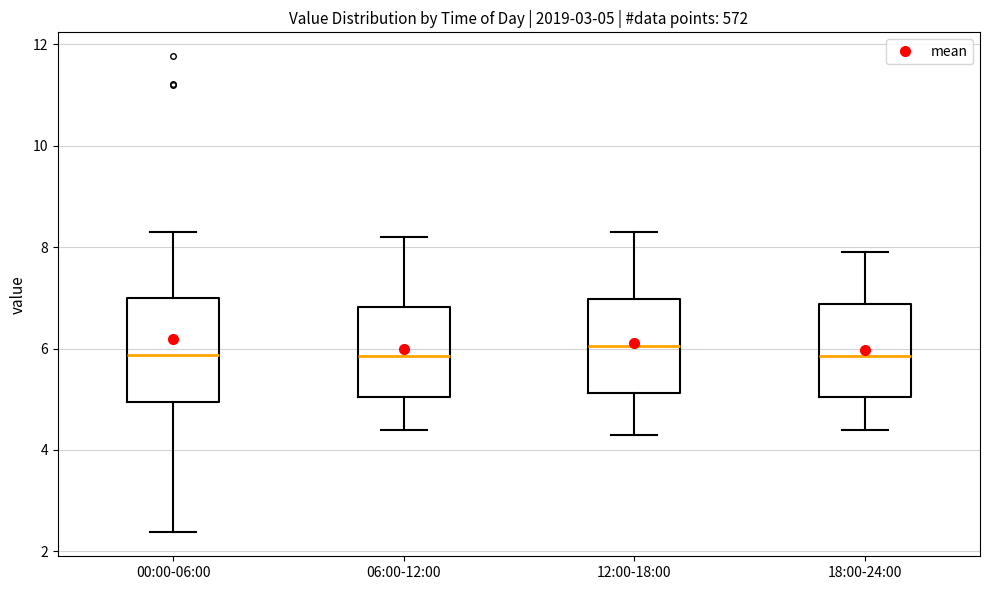

Which box is the tallest, from its lower edge to its upper edge?

00:00-06:00